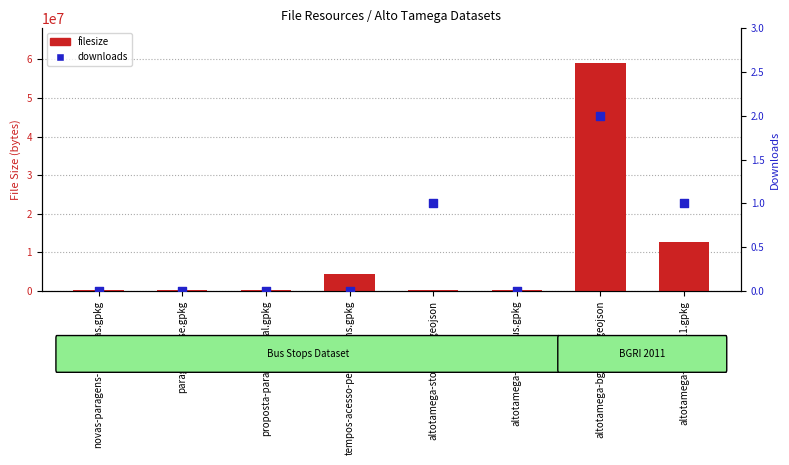

What are all the series names shown in the legend?

filesize, downloads